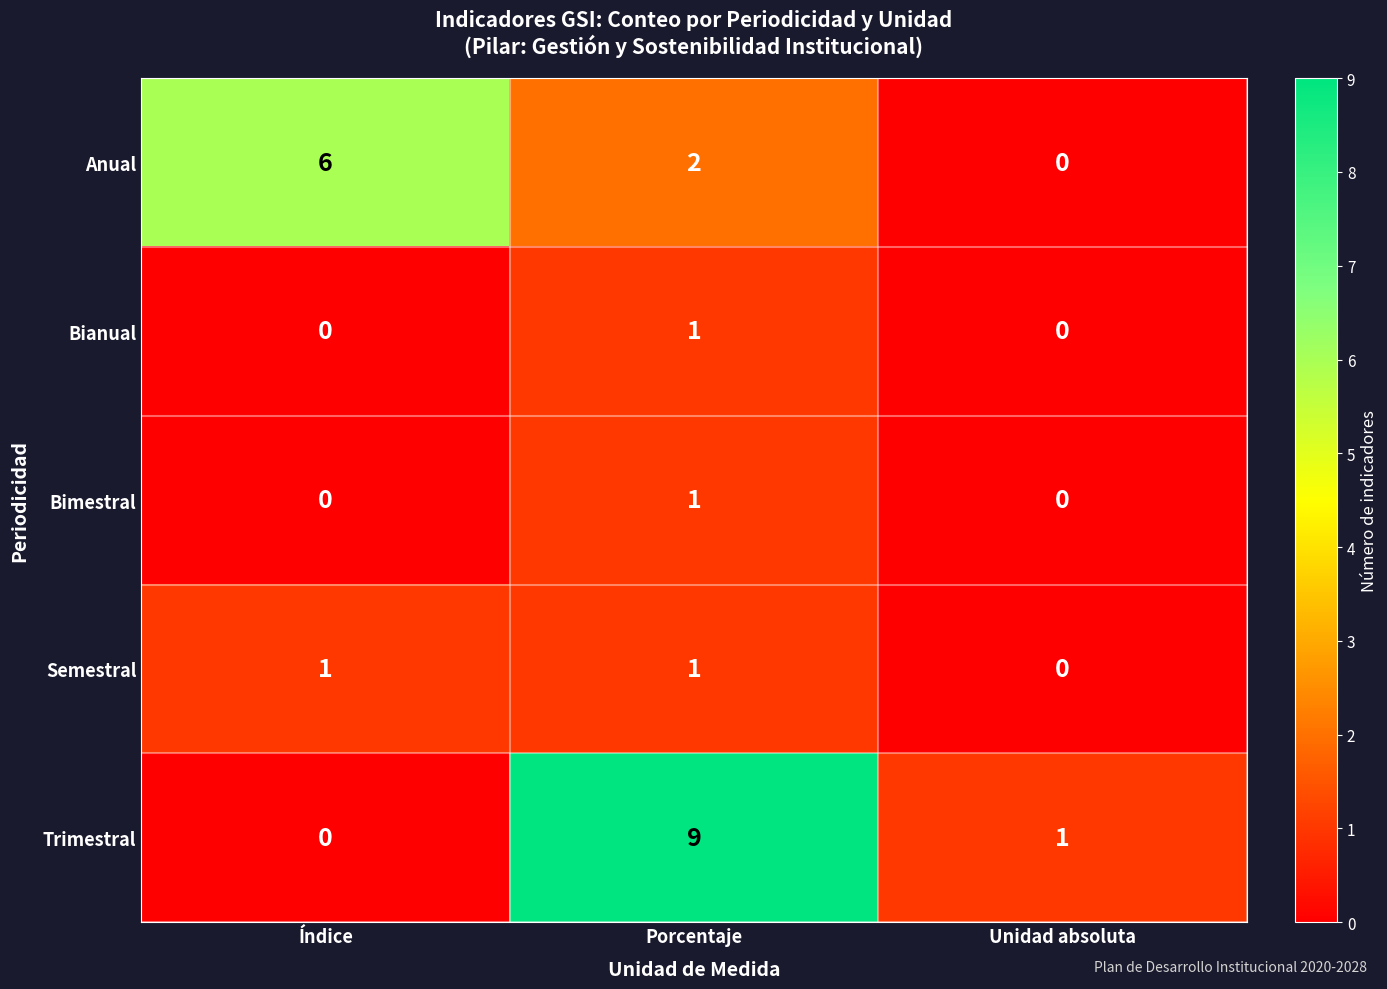

Reading left to right, list all the values displayed in this chart.

Anual: 6	2	0
Bianual: 0	1	0
Bimestral: 0	1	0
Semestral: 1	1	0
Trimestral: 0	9	1